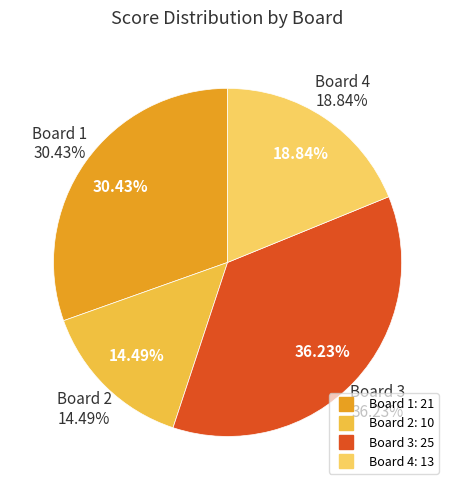

What portion of the pie excludes Board 2?

85.5%